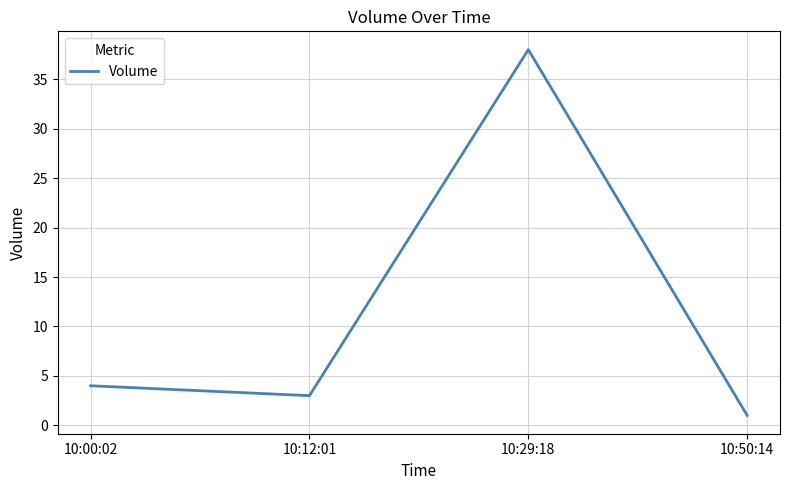

Which category has the lowest value across all series?

10:50:14